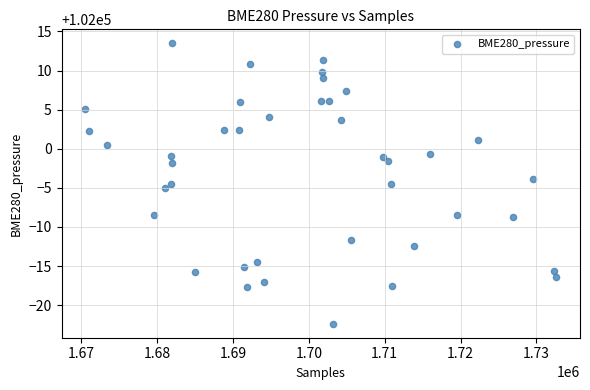

What is the range of Y values (max minus min)?

35.8